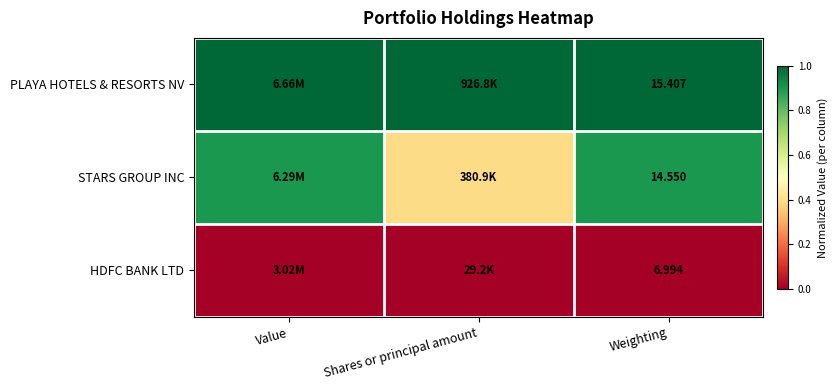

At how many categories does at least one series exceed 0?

3